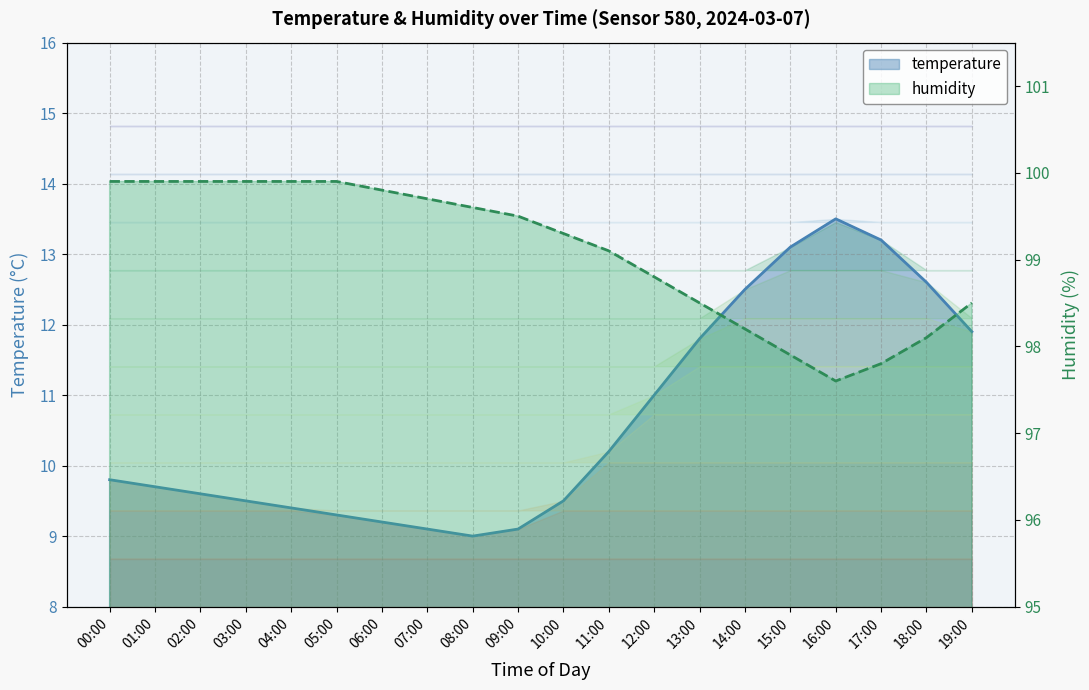

What is the sum of the temperature values at 06:00 and 15:00?

22.3